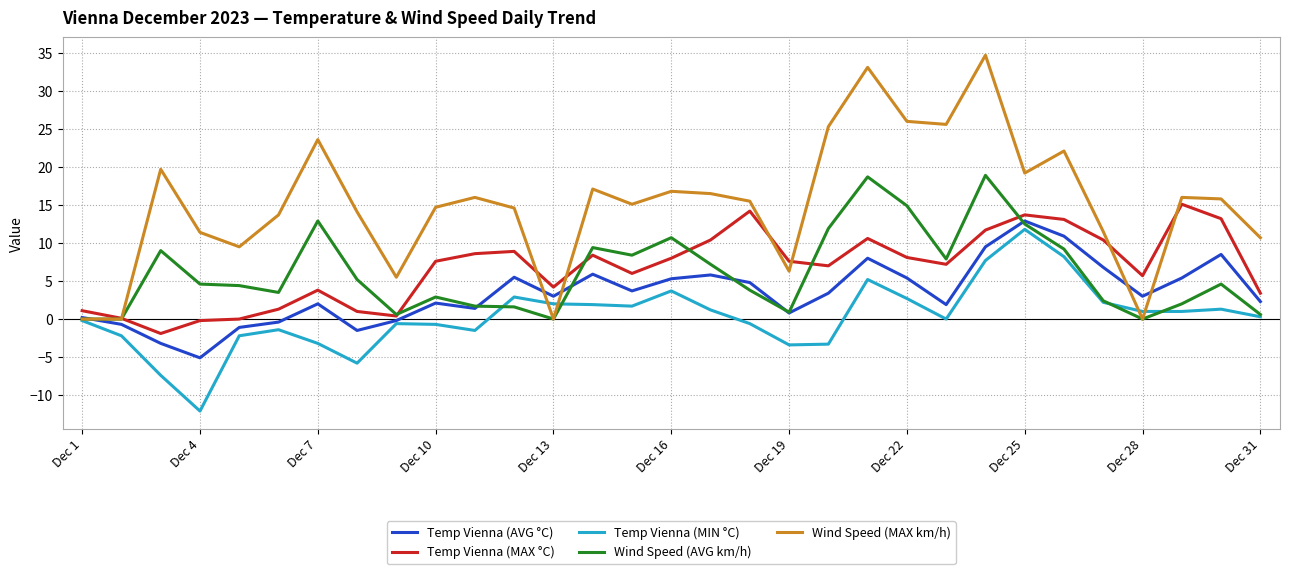

At how many categories does at least one series exceed 12?

21